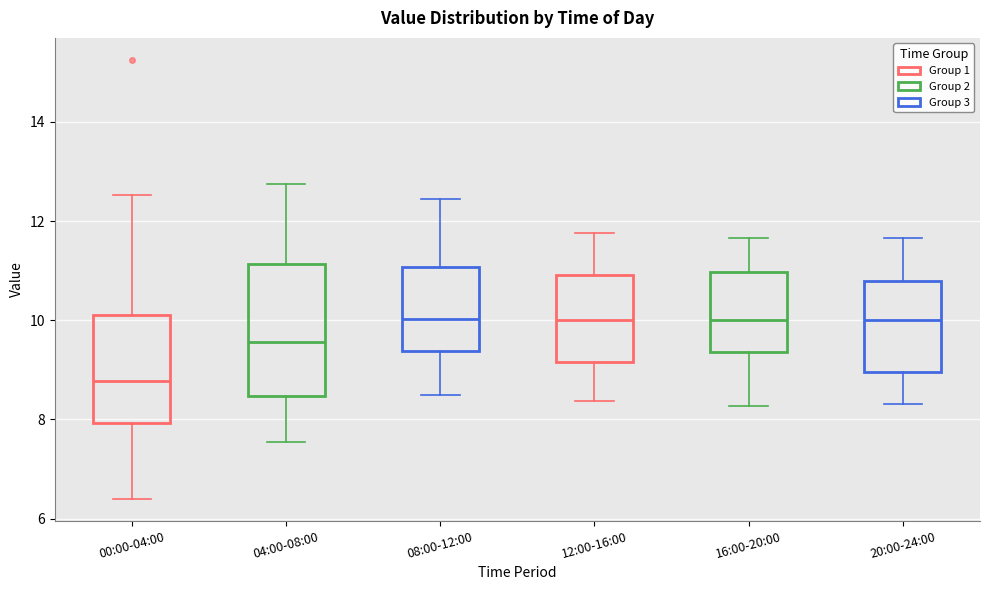

Reading left to right, transcribe this box plot: for each box, give where its median line is, the range the box spans, and where its two whiskers end, as read against the y-axis. The values are not printed on the chart, so give them approximately, as read against the axis.

00:00-04:00: median 8.8, box 8.0 to 10.2, whiskers 6.4 to 12.6
04:00-08:00: median 9.6, box 8.4 to 11.2, whiskers 7.6 to 12.8
08:00-12:00: median 10.0, box 9.4 to 11.0, whiskers 8.6 to 12.4
12:00-16:00: median 10.0, box 9.2 to 11.0, whiskers 8.4 to 11.8
16:00-20:00: median 10.0, box 9.4 to 11.0, whiskers 8.2 to 11.6
20:00-24:00: median 10.0, box 9.0 to 10.8, whiskers 8.4 to 11.6